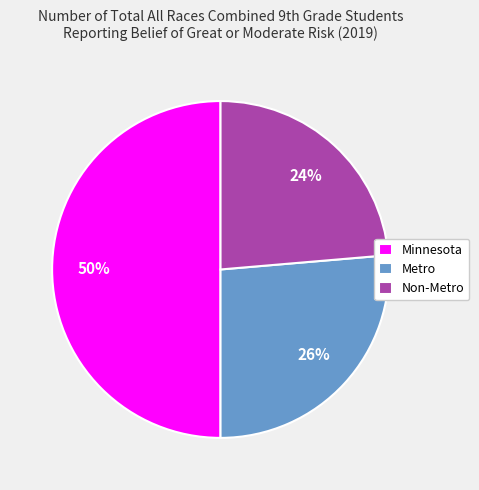

Rank the categories by value from lowest to highest.

Non-Metro, Metro, Minnesota